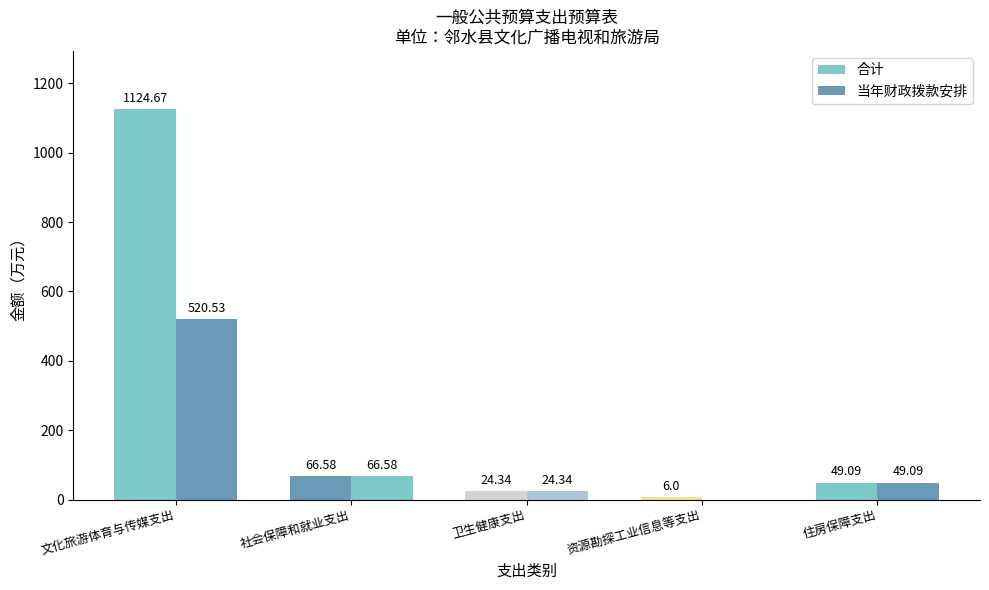

At which category does the chart reach its minimum across all series?

资源勘探工业信息等支出